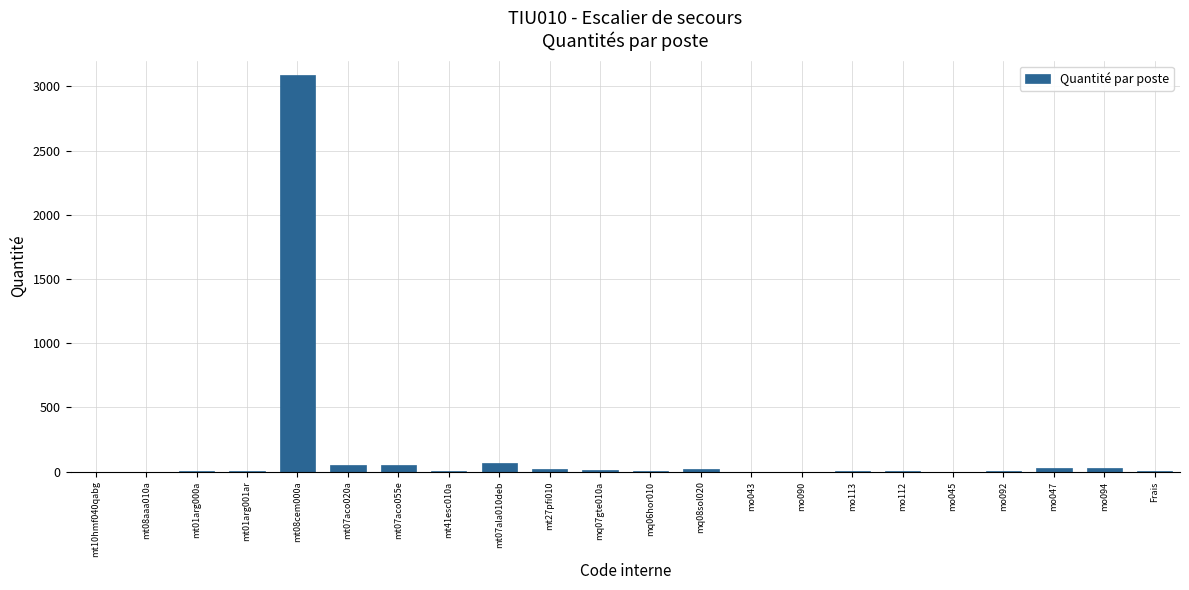

True or false: the data shows 4755.7 at mt08cem000a.

False